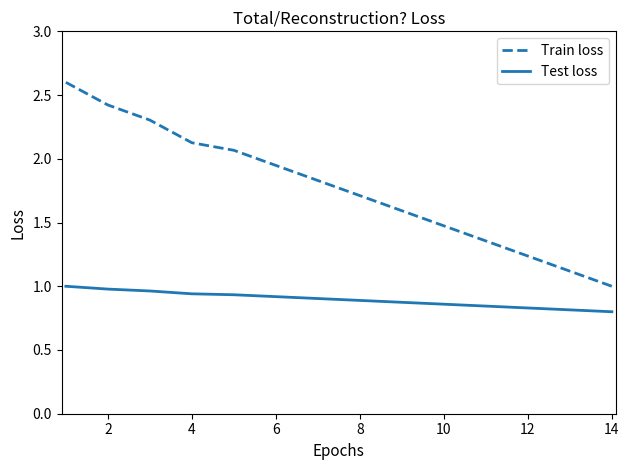

What is the highest value of the Train loss series?

2.6